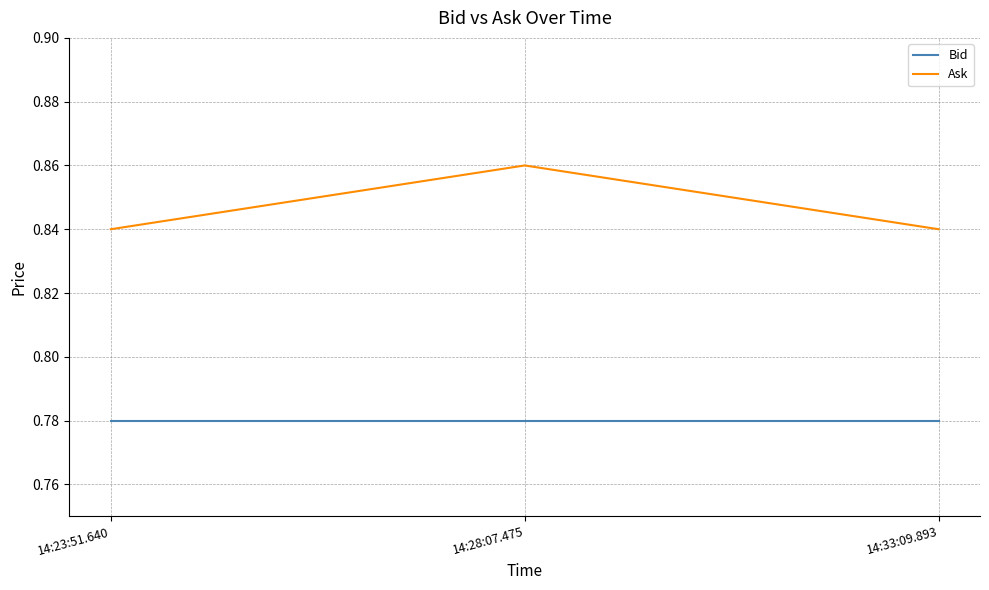

How many Ask values are between 0 and 1?

3